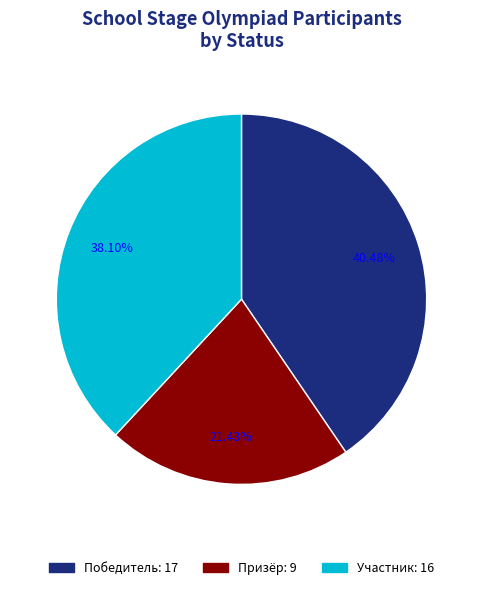

Is there any slice that represents more than half of the pie?

No